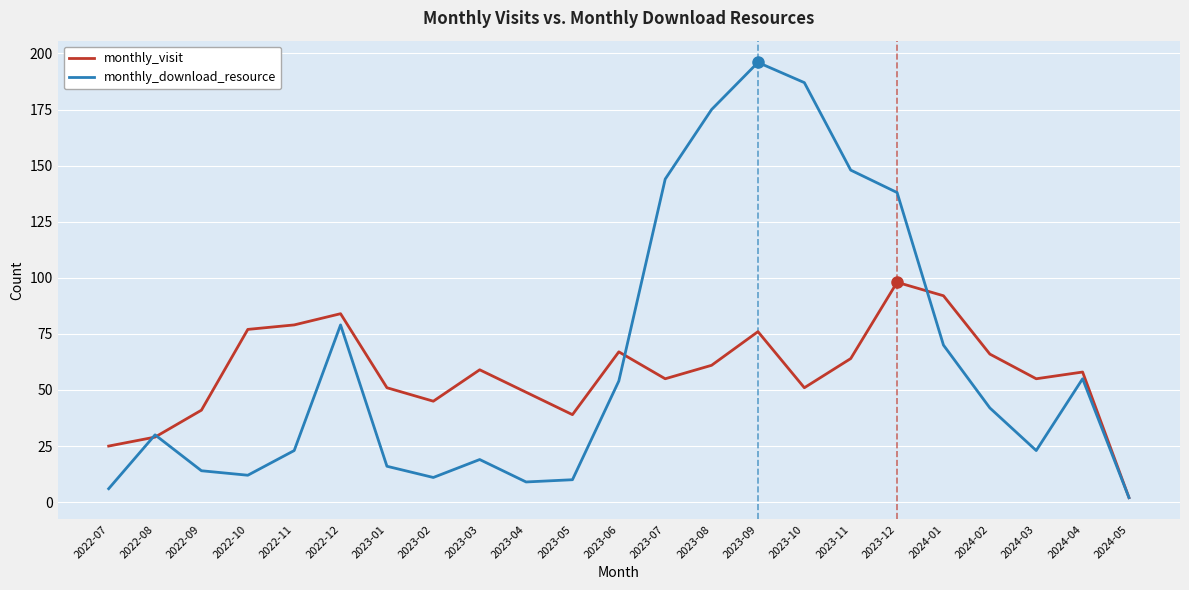

Reading right to left, list all the values displayed in this chart.

monthly_visit: 2024-05=2	2024-04=58	2024-03=55	2024-02=66	2024-01=92	2023-12=98	2023-11=64	2023-10=51	2023-09=76	2023-08=61	2023-07=55	2023-06=67	2023-05=39	2023-04=49	2023-03=59	2023-02=45	2023-01=51	2022-12=84	2022-11=79	2022-10=77	2022-09=41	2022-08=29	2022-07=25
monthly_download_resource: 2024-05=2	2024-04=55	2024-03=23	2024-02=42	2024-01=70	2023-12=138	2023-11=148	2023-10=187	2023-09=196	2023-08=175	2023-07=144	2023-06=54	2023-05=10	2023-04=9	2023-03=19	2023-02=11	2023-01=16	2022-12=79	2022-11=23	2022-10=12	2022-09=14	2022-08=30	2022-07=6